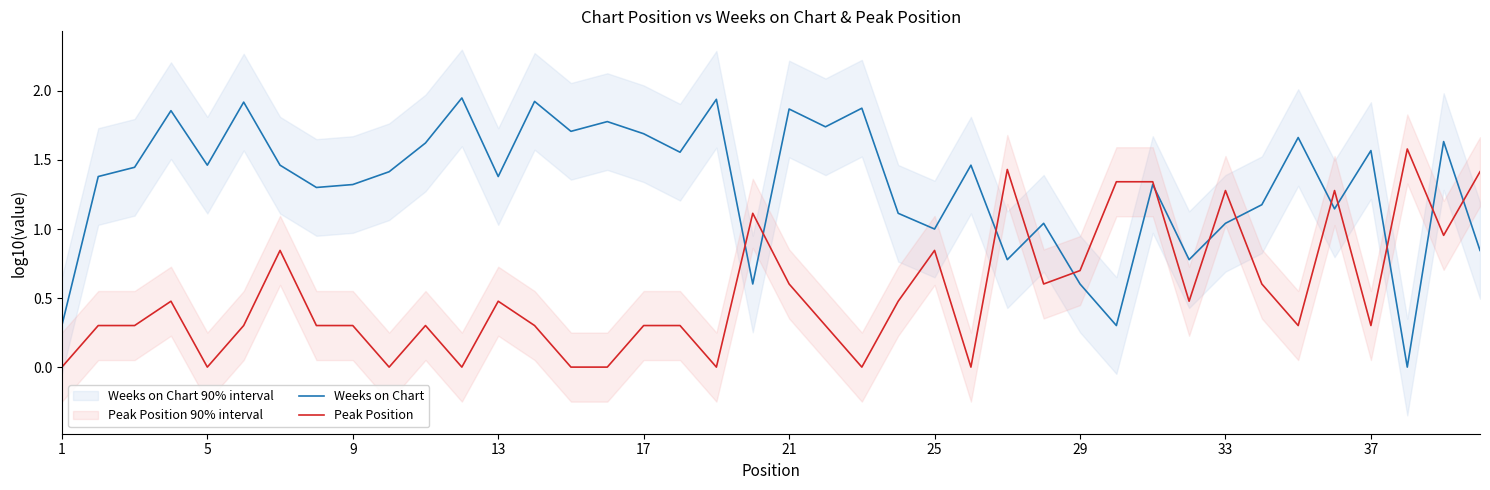

Rank the series by their average value, from lowest to highest.

Peak Position, Weeks on Chart